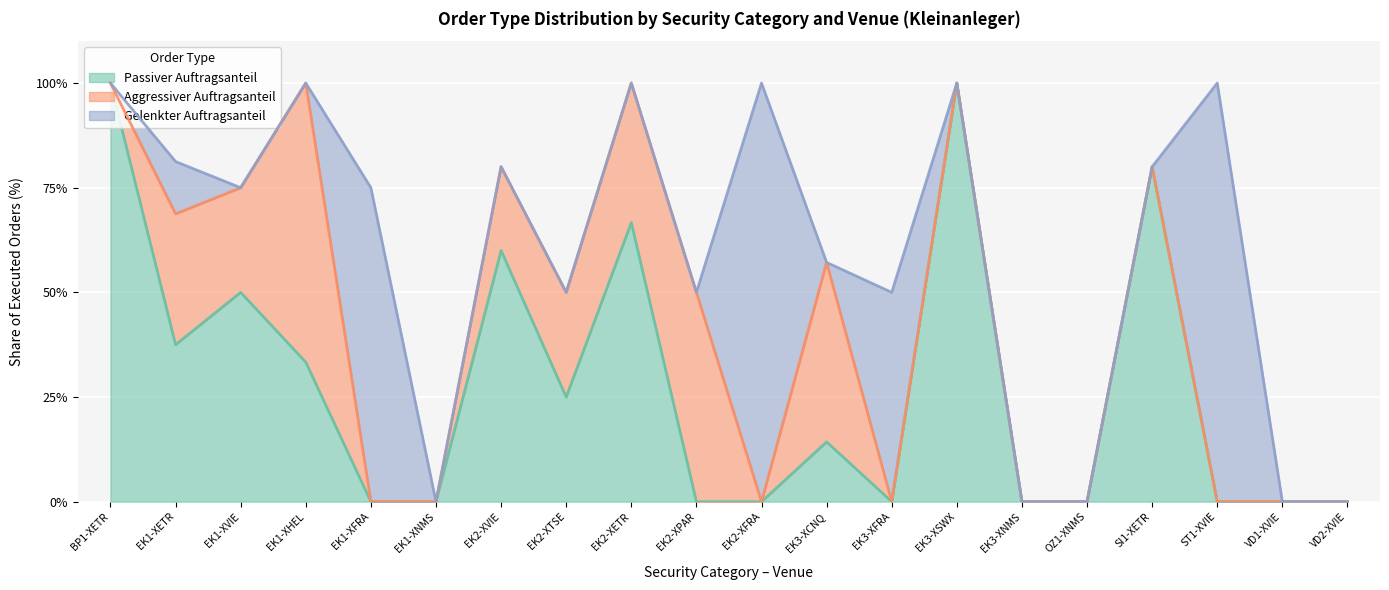

How many lines are shown in the chart?

3